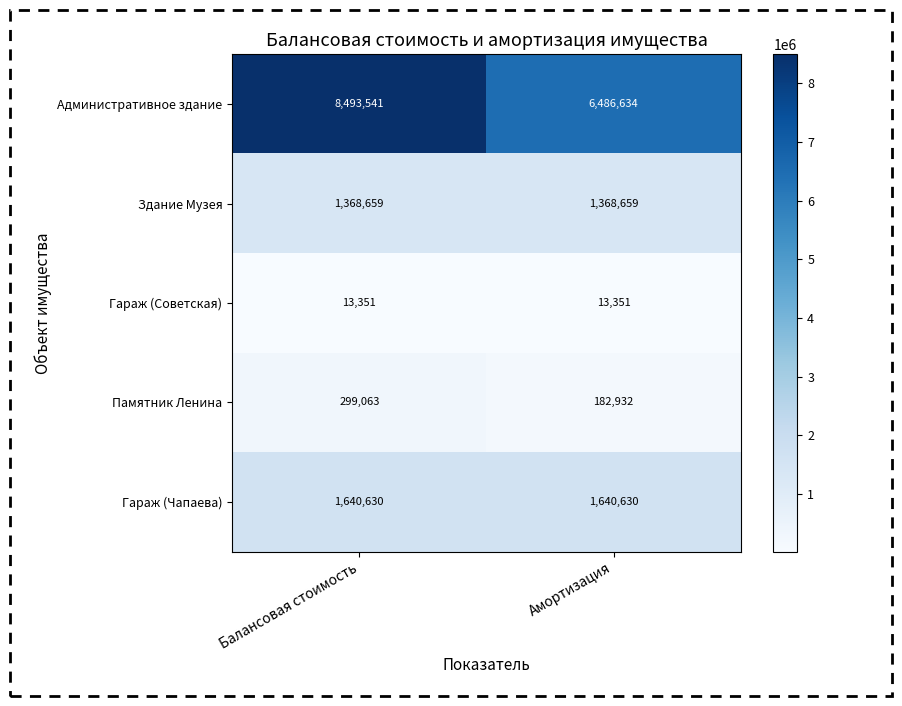

Count the number of data series in this chart.

5